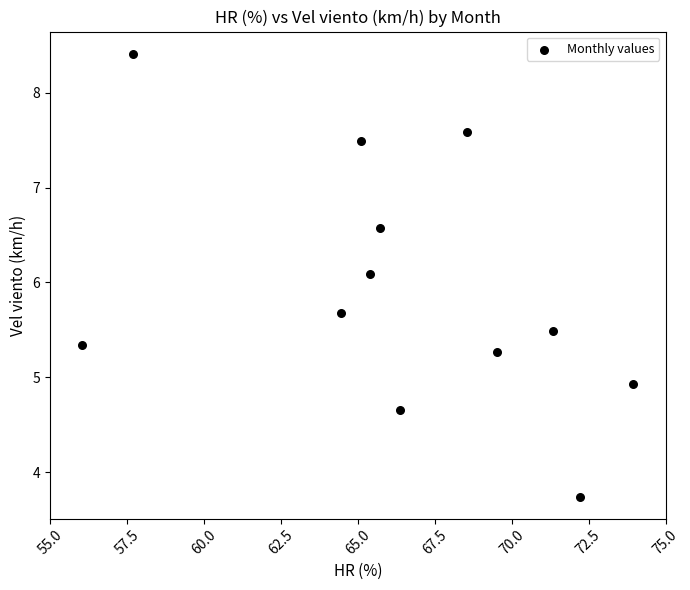

What Y value in the scatter plot is closest to 6?

6.1